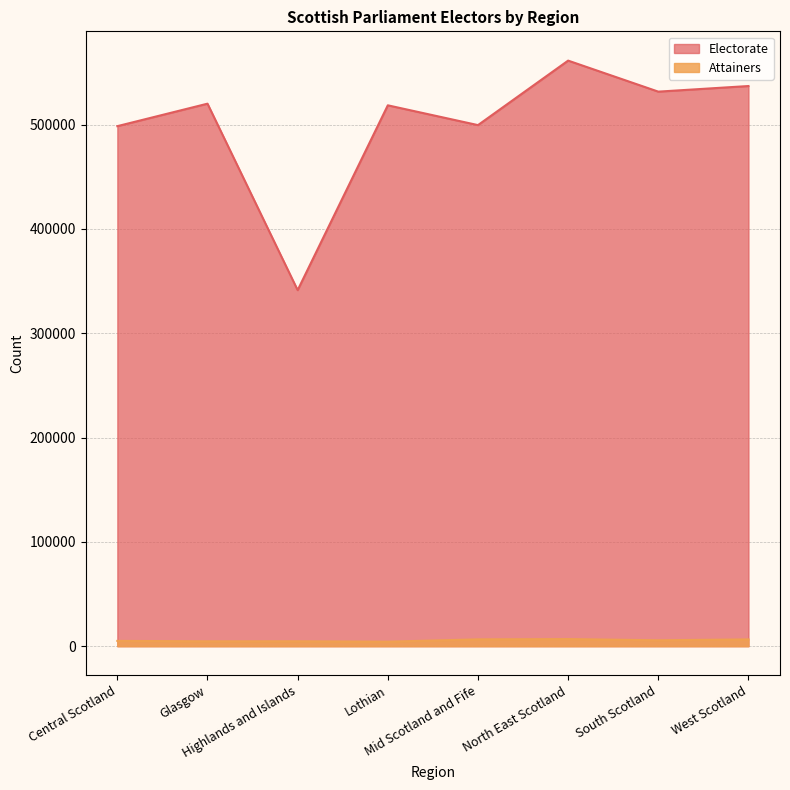

What is the average value of the Electorate series?

501051